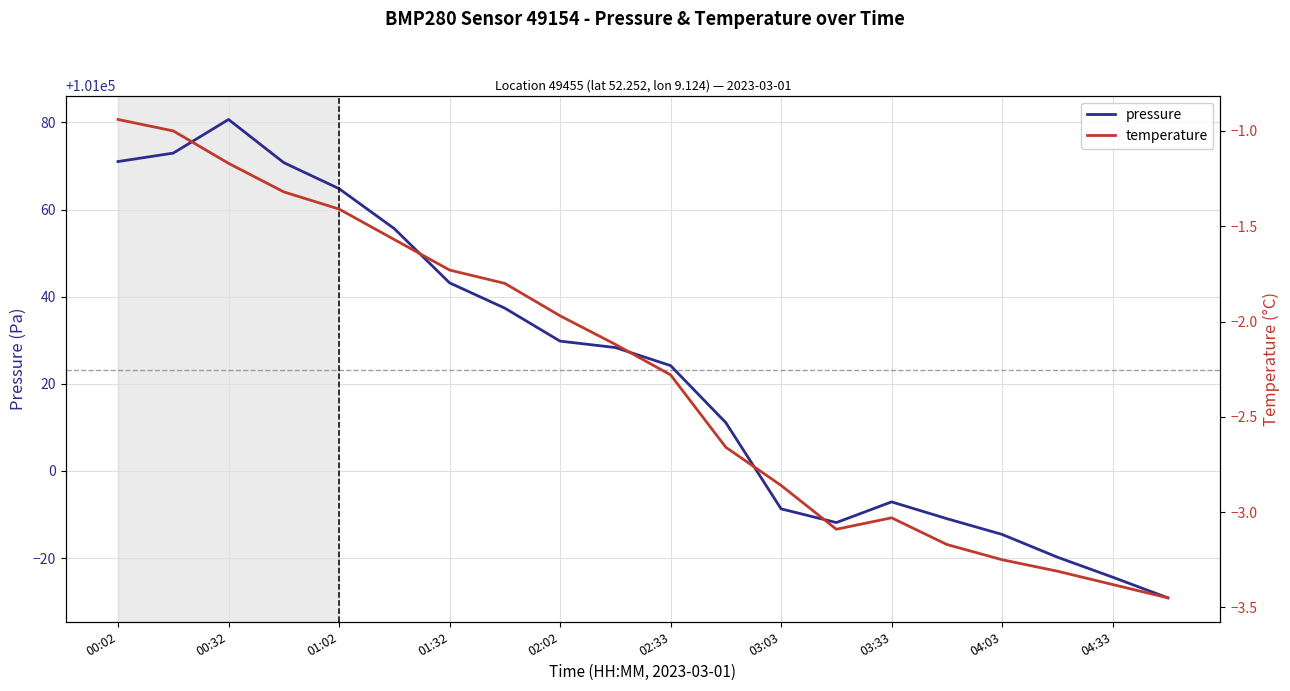

How many interior local valleys does the pressure series have?

1